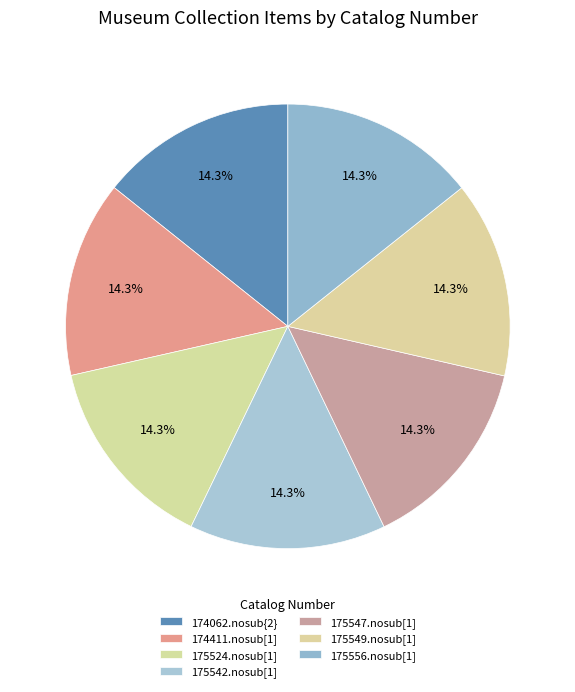

Do 175547.nosub[1] and 174062.nosub{2} together represent more than half of the pie?

No